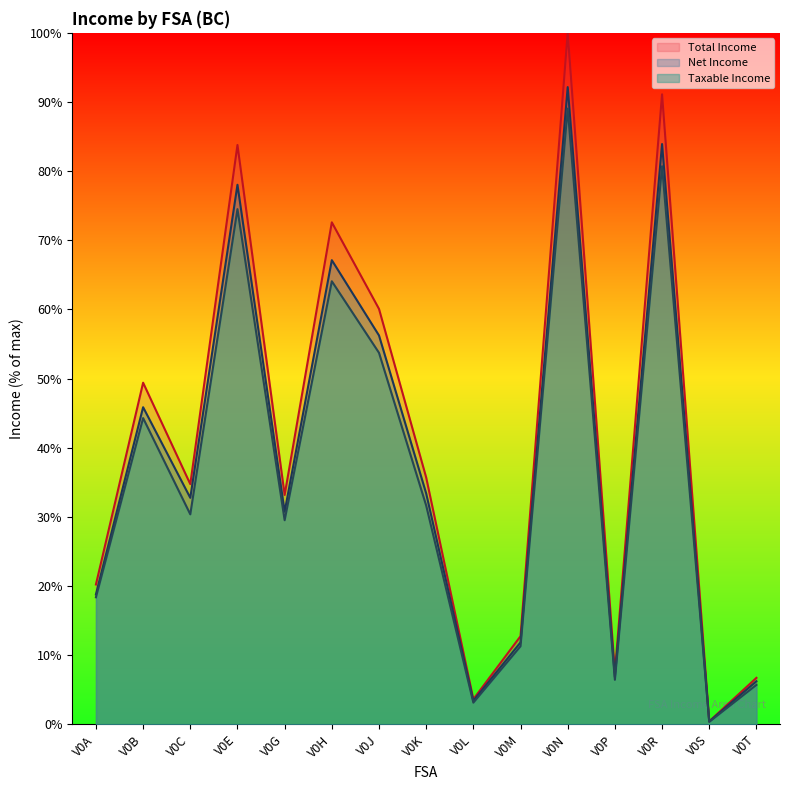

What are all the series names shown in the legend?

Total Income, Net Income, Taxable Income